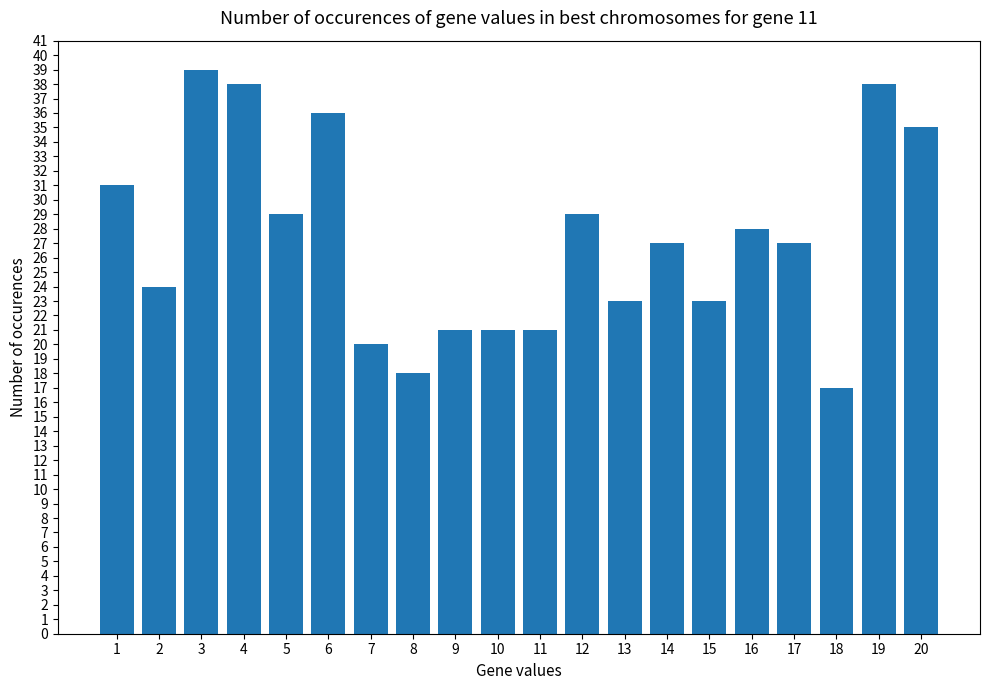

The value at 15 is 12. True or false?

False